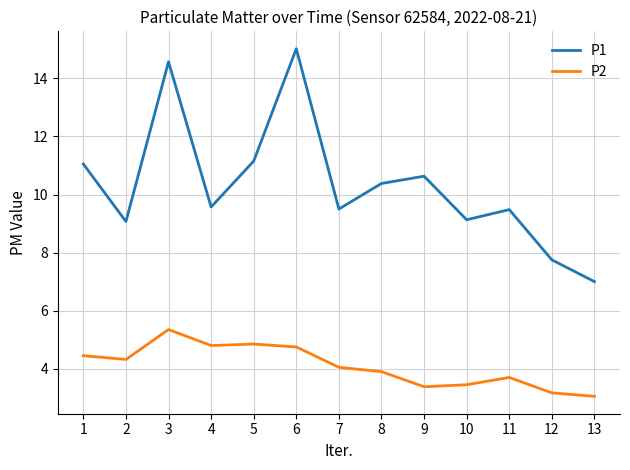

What is the lowest value of the P1 series?

7.0